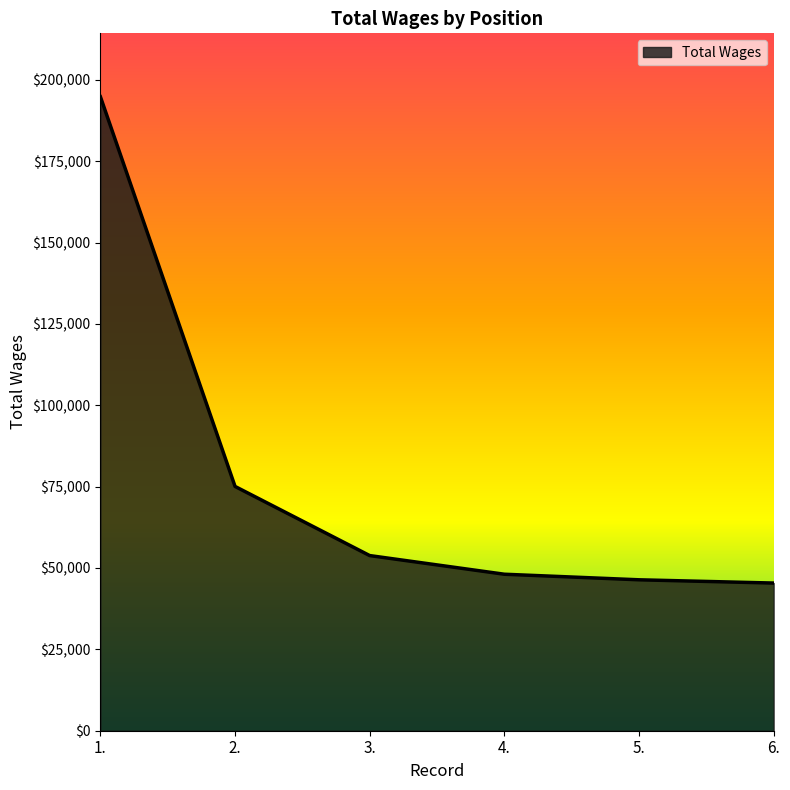

Does the chart display data point markers on the line(s)?

No